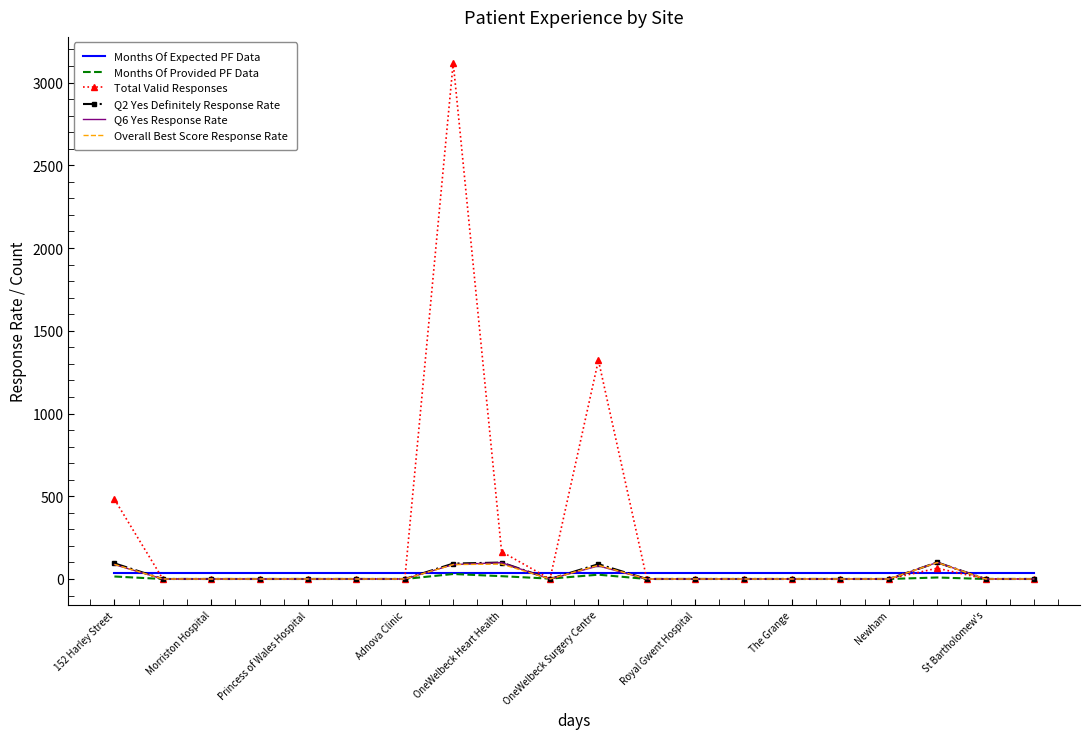

What is the maximum value for Total Valid Responses?

3120.0